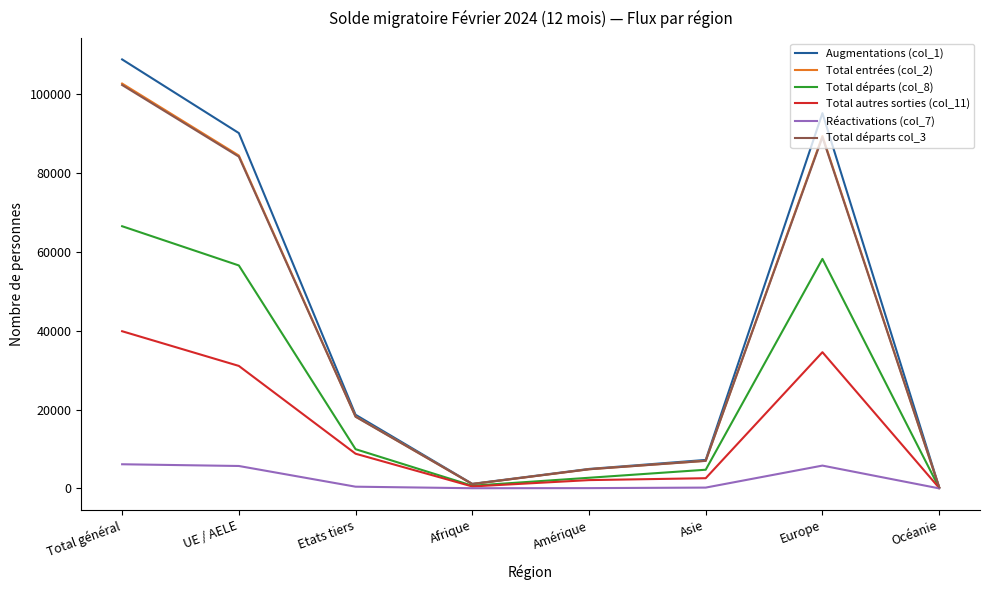

Is it true that Total entrées (col_2) equals 102713 at Total général?

True